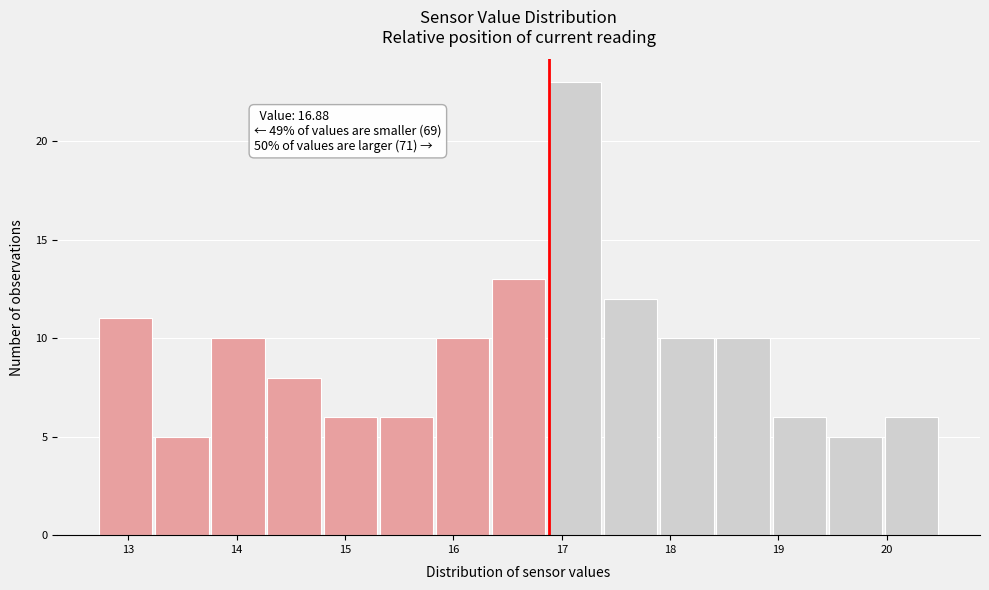

Over which range of the x-axis is the bar tallest?

16.9 to 17.4